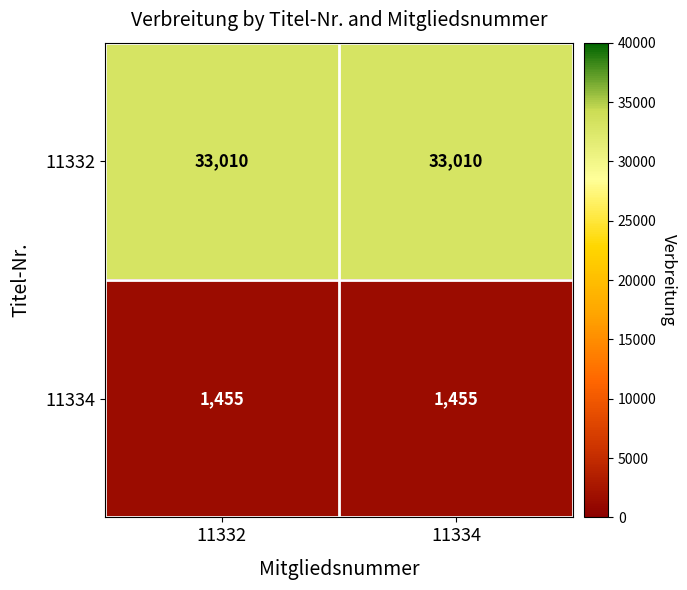

What is the difference between the highest and lowest values at 11334?

31555